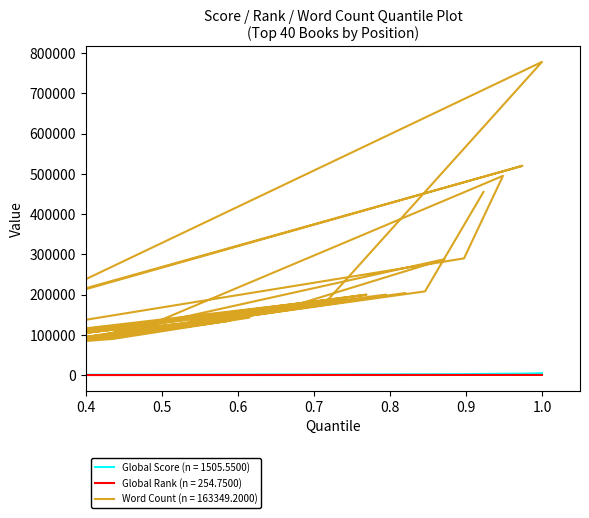

What is the difference between the maximum and minimum values in the Global Rank series?

432